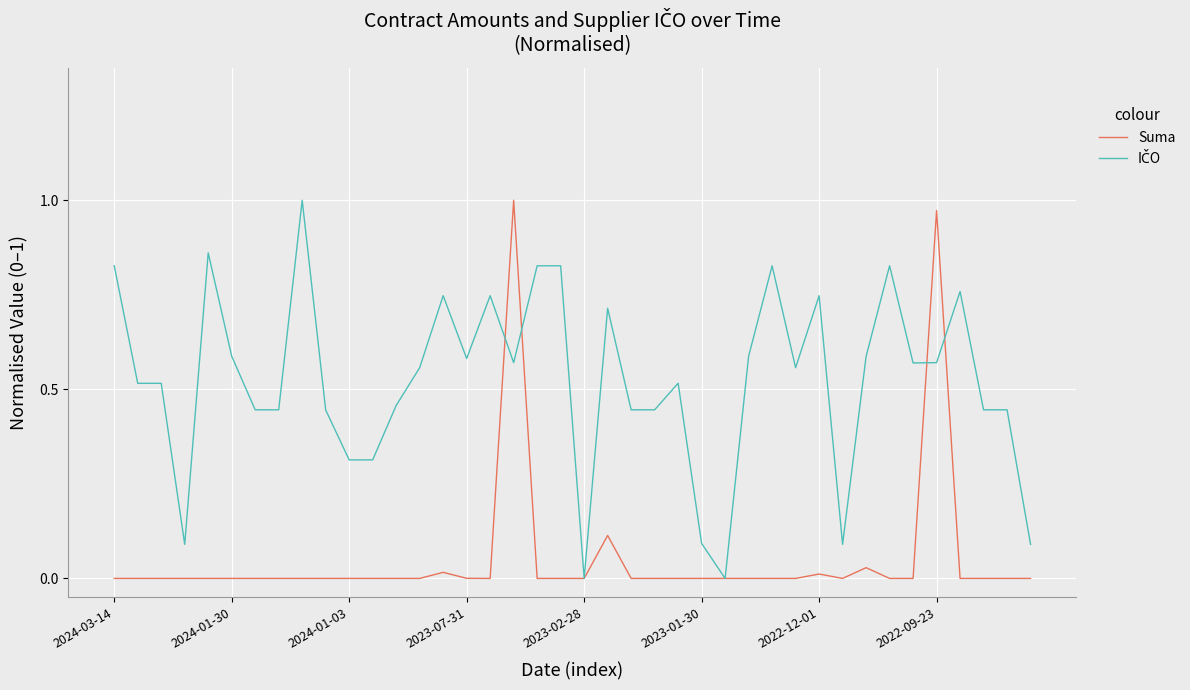

Does the chart display data point markers on the line(s)?

No